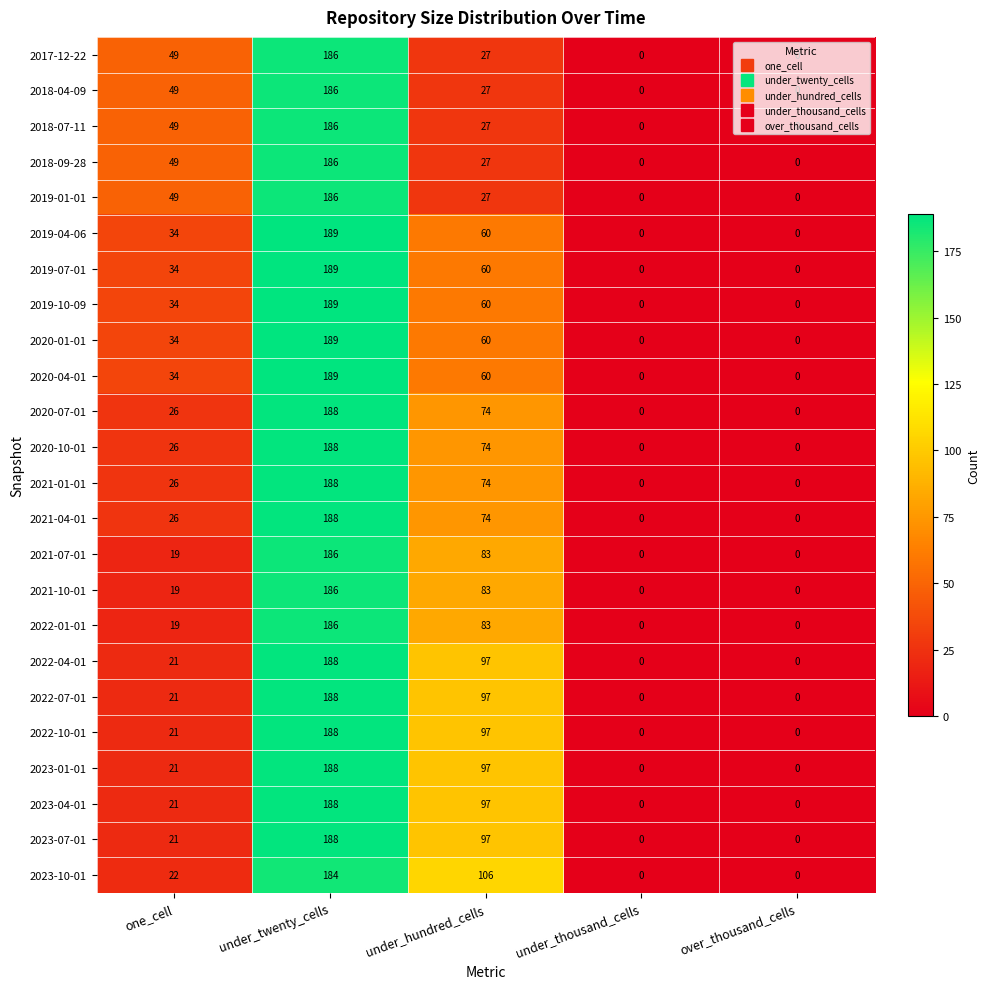

How many categories are shown in the chart?

5